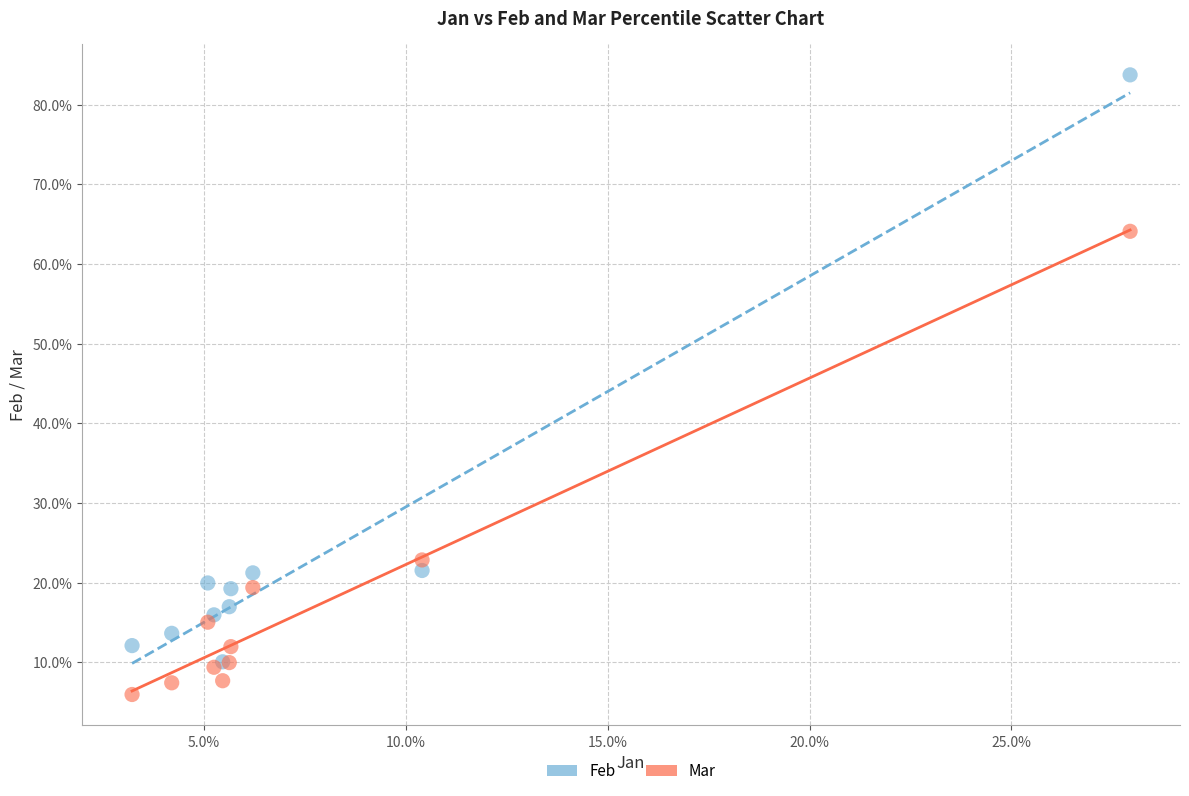

Which series contains the highest Y value?

Feb